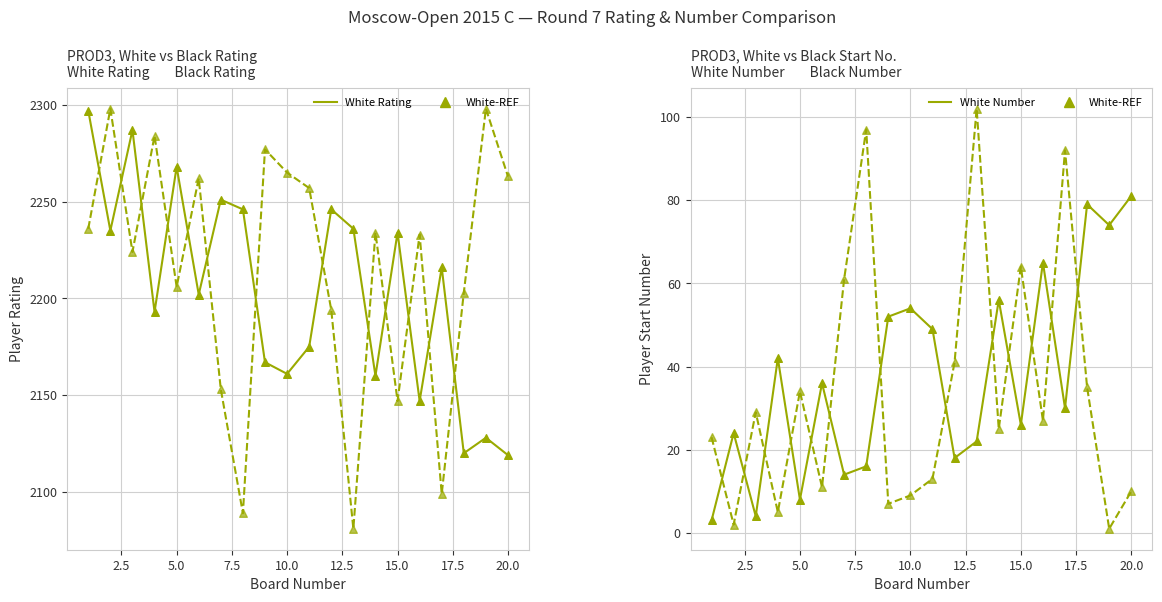

Which series has the largest Y range (max minus min)?

Black Rating